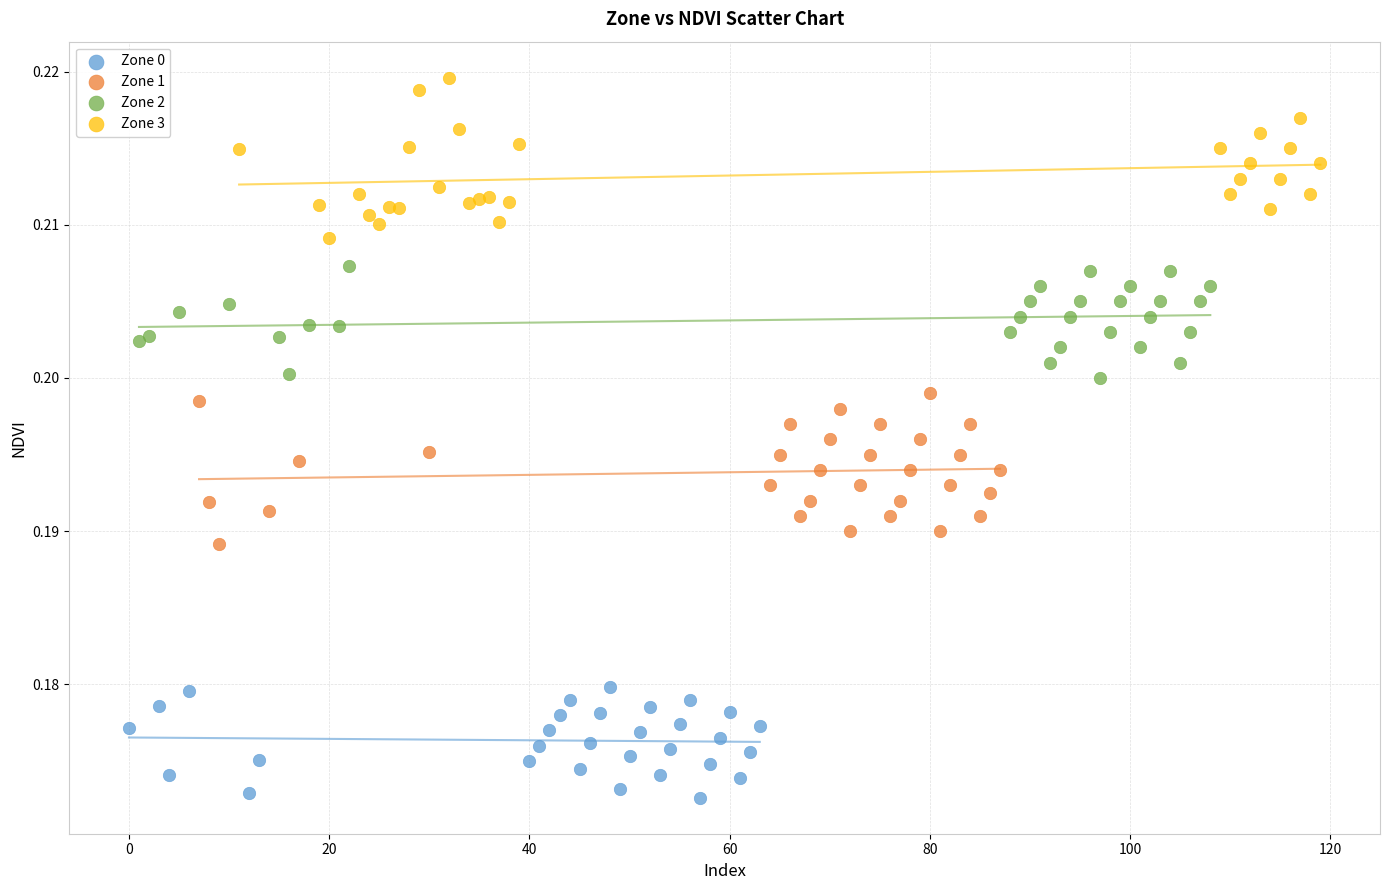

What are all the series names shown in the legend?

Zone 0, Zone 1, Zone 2, Zone 3